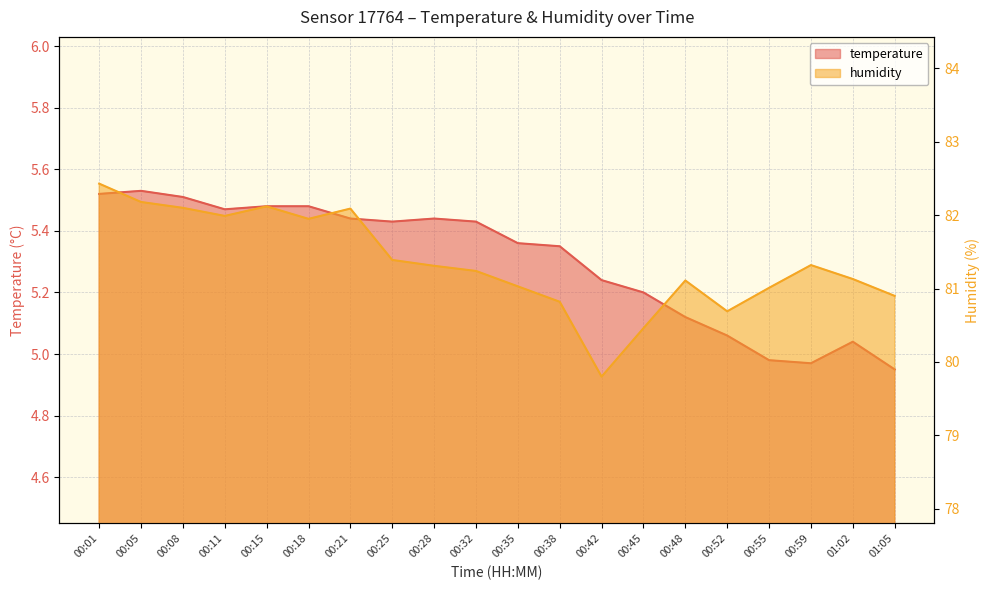

Rank the categories by temperature value from highest to lowest.

00:05, 00:01, 00:08, 00:15, 00:18, 00:11, 00:21, 00:28, 00:25, 00:32, 00:35, 00:38, 00:42, 00:45, 00:48, 00:52, 01:02, 00:55, 00:59, 01:05